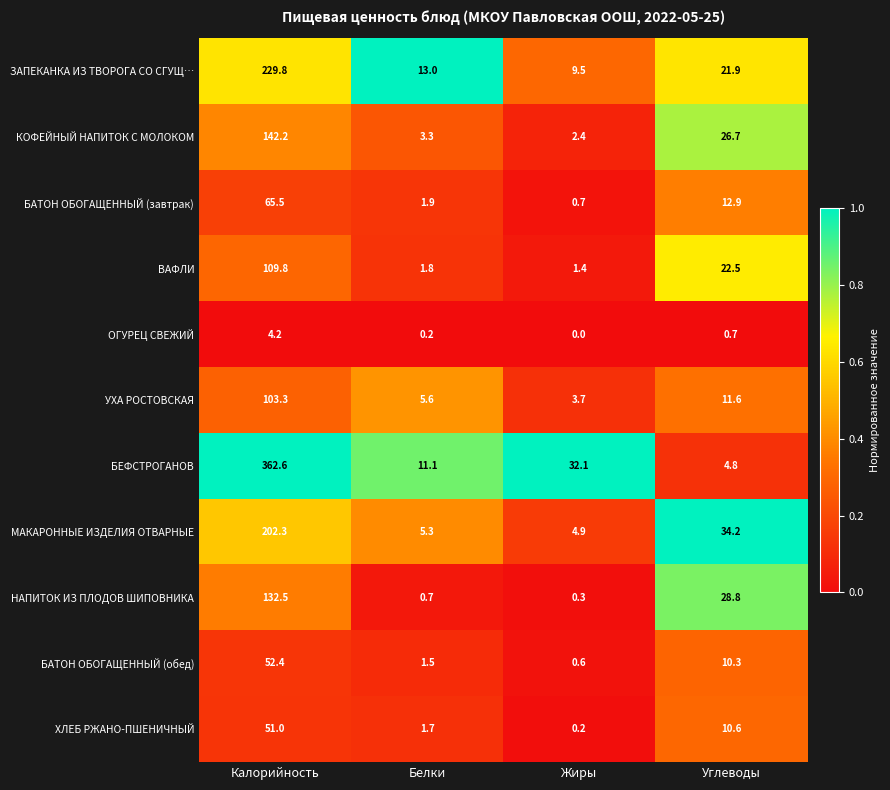

What is the spread (max minus min) of values at Углеводы?

33.5